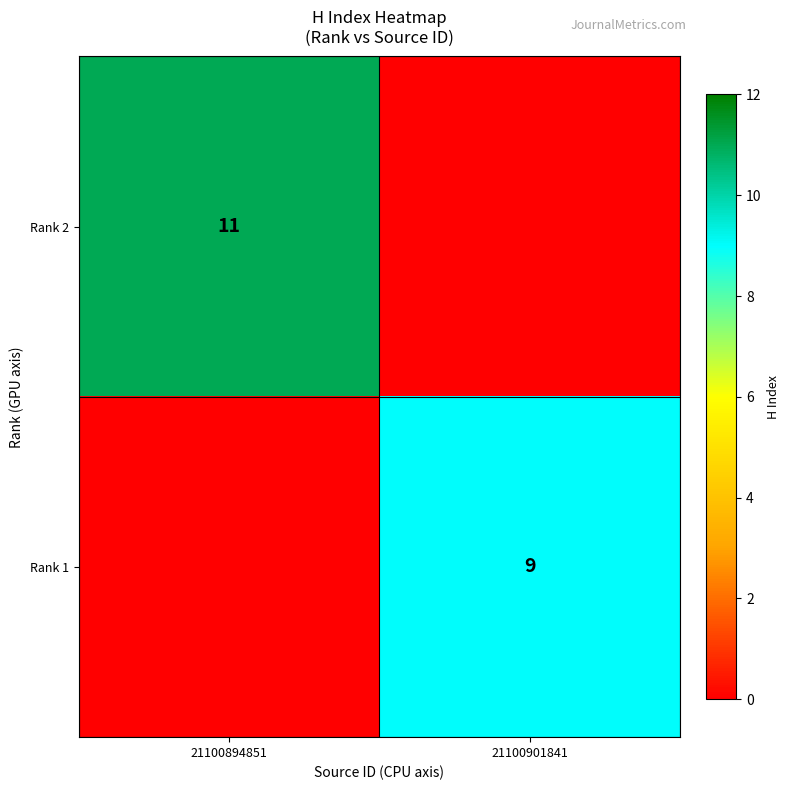

Is the value of Rank 2 at 21100894851 greater than the value of Rank 1 at 21100901841?

Yes